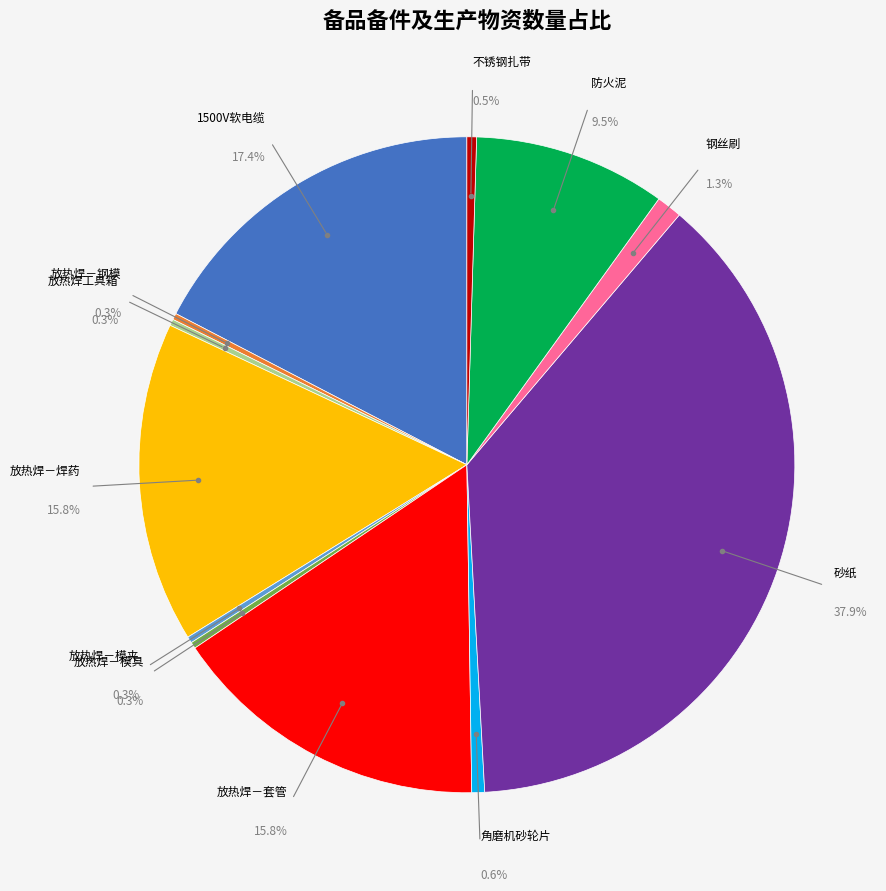

To the nearest percent, what percentage of the pie is 放热焊－套管?

16%